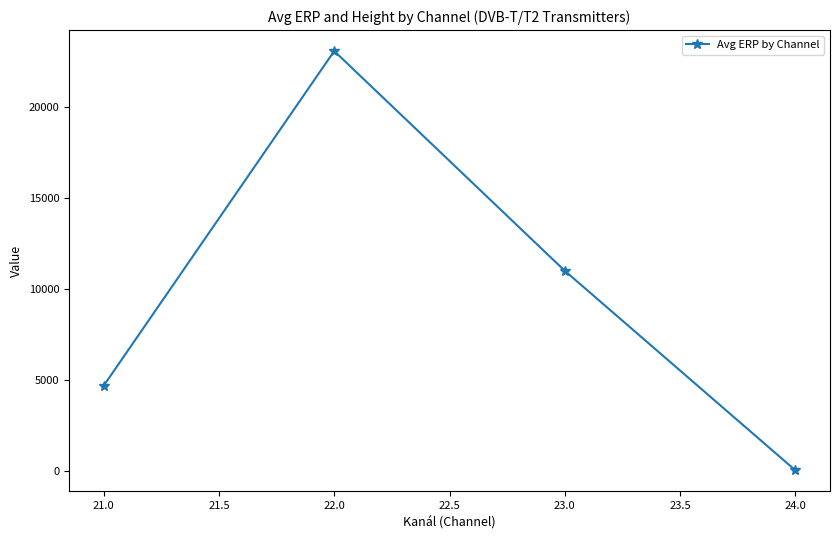

How many data points are above 10988?

2